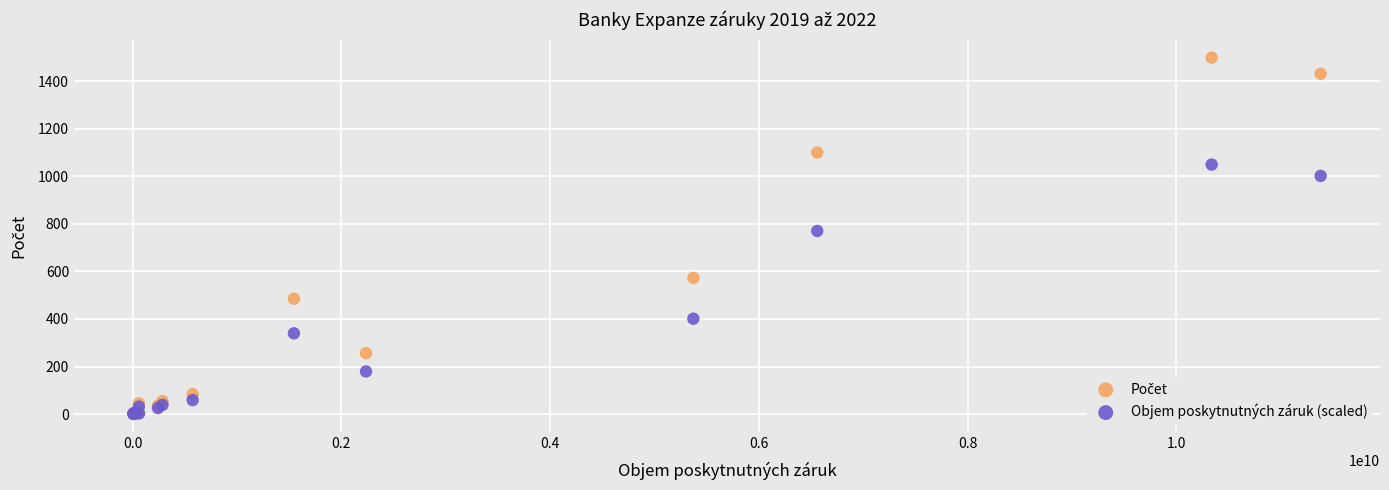

Across all series, what Y value is closest to 749?

770.0